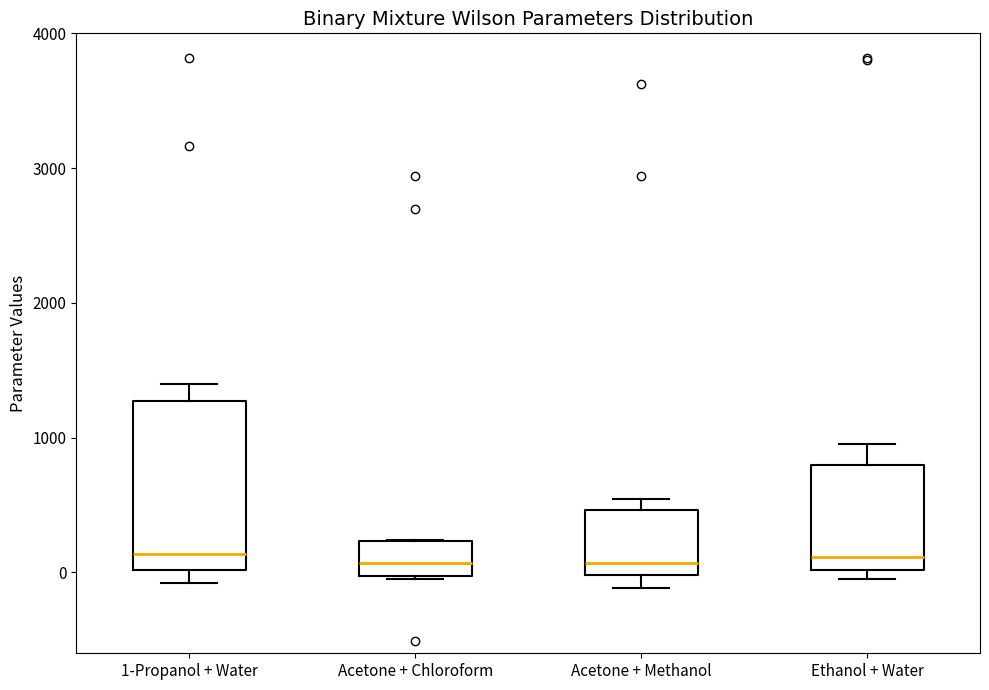

Reading left to right, read every box against the y-axis: the position of its median line, the range the box covers, and the ends of its whiskers. The values are not printed on the chart, so give them approximately, as read against the axis.

1-Propanol + Water: median 100, box 0 to 1300, whiskers -100 to 1400
Acetone + Chloroform: median 100, box 0 to 200, whiskers 0 to 200
Acetone + Methanol: median 100, box 0 to 500, whiskers -100 to 500 (just above the box's upper edge)
Ethanol + Water: median 100, box 0 to 800, whiskers 0 (just below the box's lower edge) to 1000